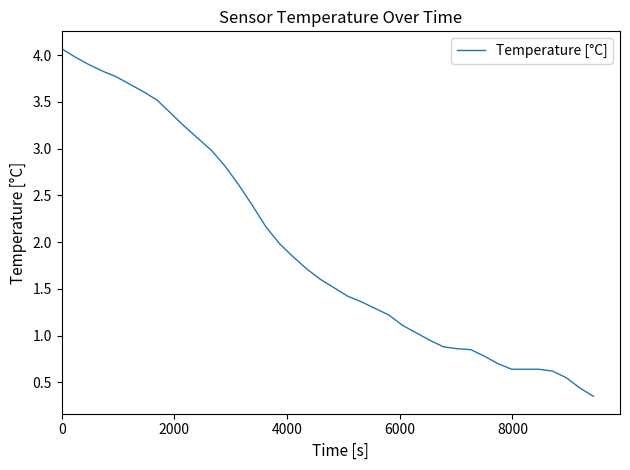

Does the chart have visible grid lines?

No